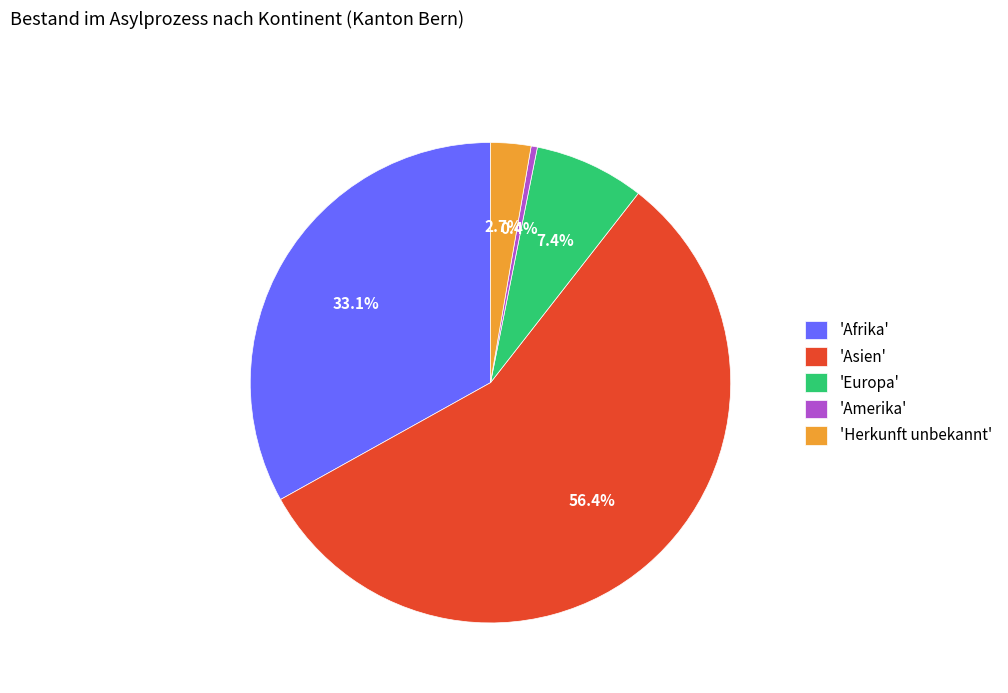

Which has a higher value, 'Herkunft unbekannt' or 'Europa'?

'Europa'